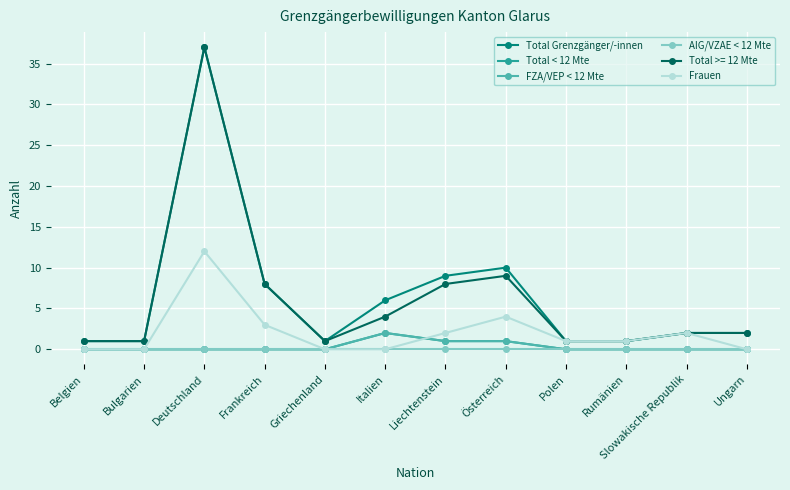

In FZA/VEP < 12 Mte, how many points are higher than both neighbors (excluding endpoints)?

1